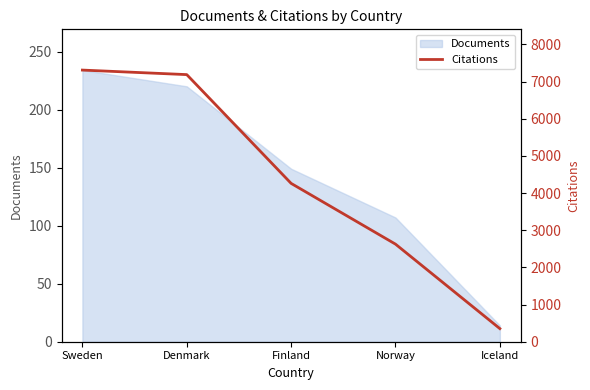

List the labels in order of value, smallest first.

Iceland, Norway, Finland, Denmark, Sweden